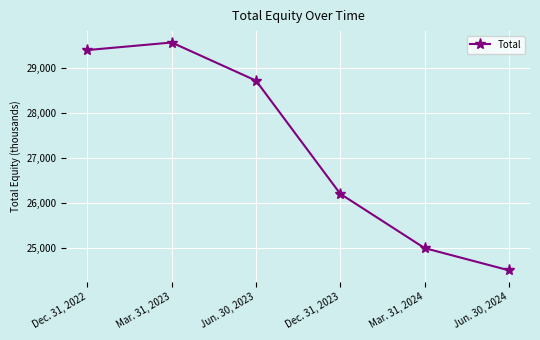

Which label corresponds to the smallest value in the chart?

Jun. 30, 2024